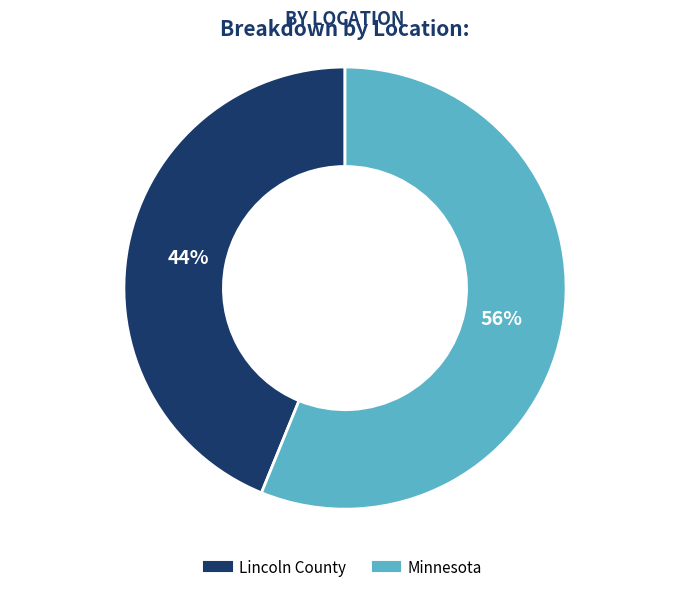

Rank the categories by value from lowest to highest.

Lincoln County, Minnesota